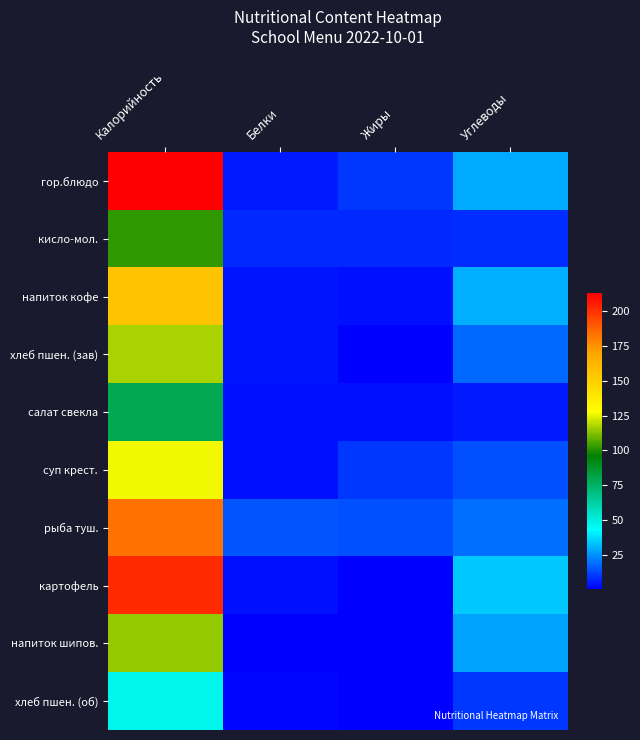

At how many categories does at least one series exceed 47?

1